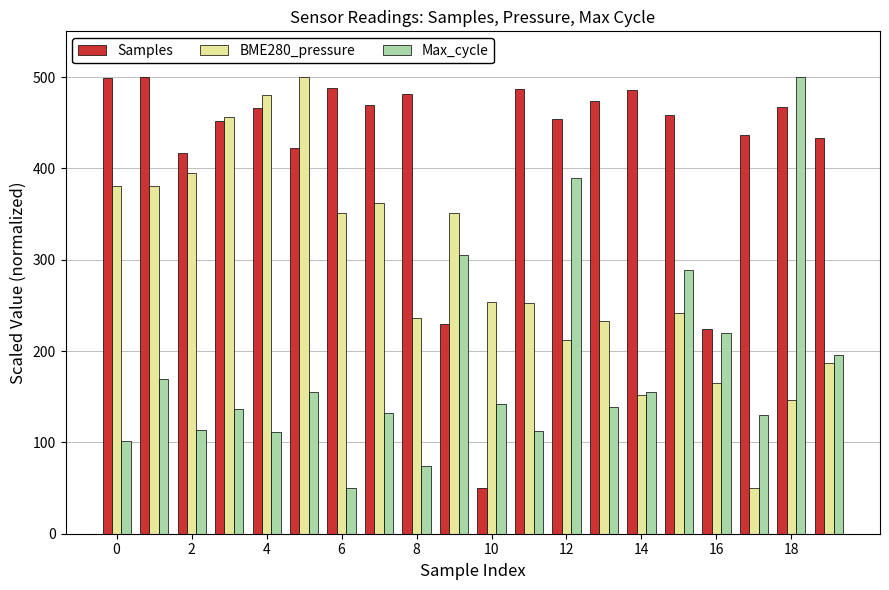

How many bars are there in each group?

3